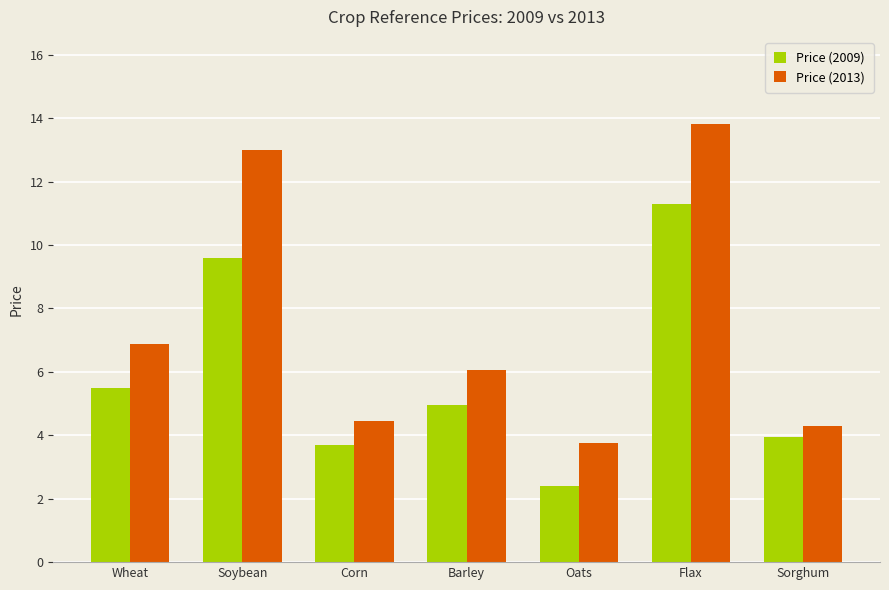

Does the chart contain any negative values?

No